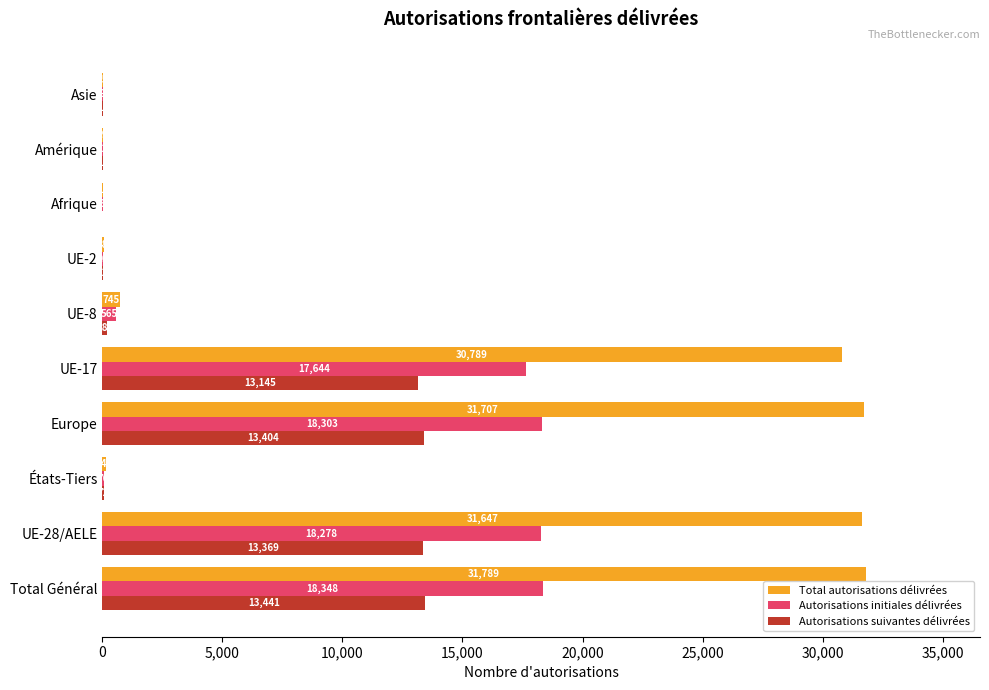

At which label is Autorisations initiales délivrées closest to 9178?

UE-17